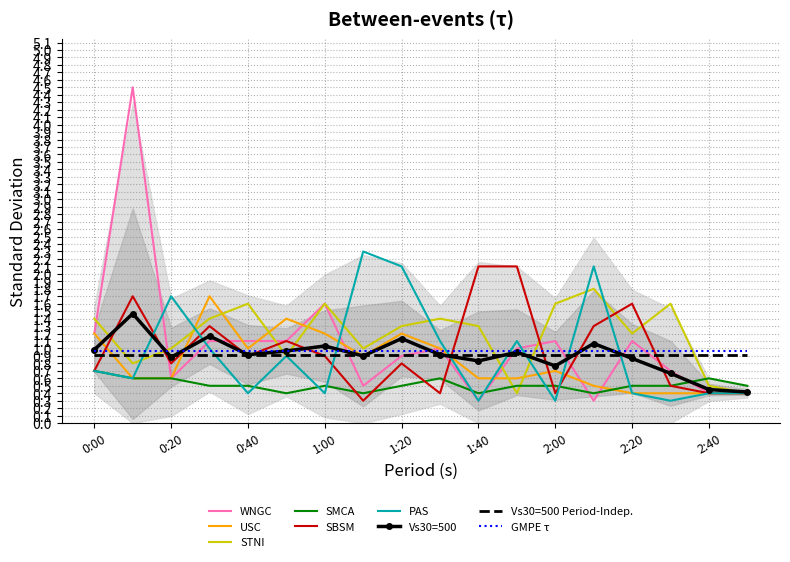

The SMCA series shows 0.3 at 0:40. True or false?

False